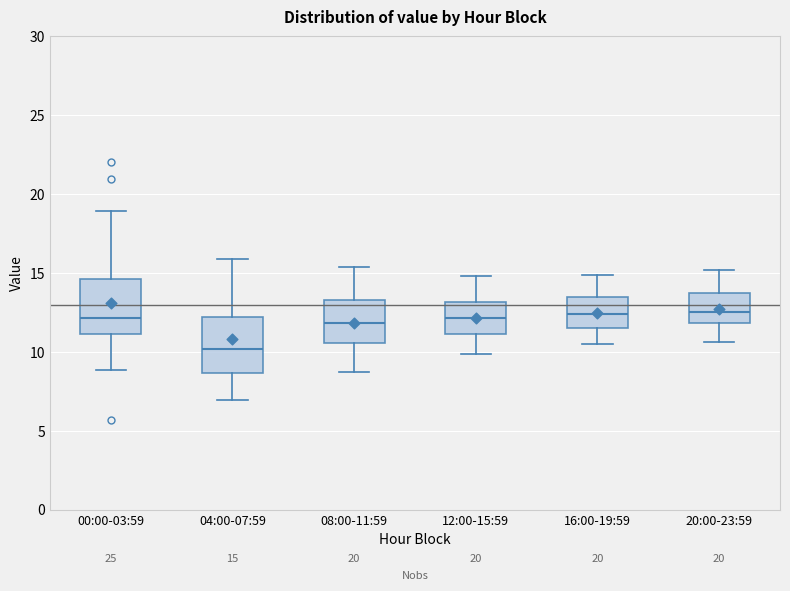

Which box has the lowest median line?

04:00-07:59